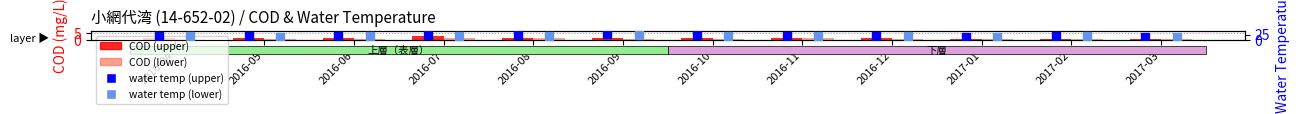

At how many categories does at least one series exceed 12?

12